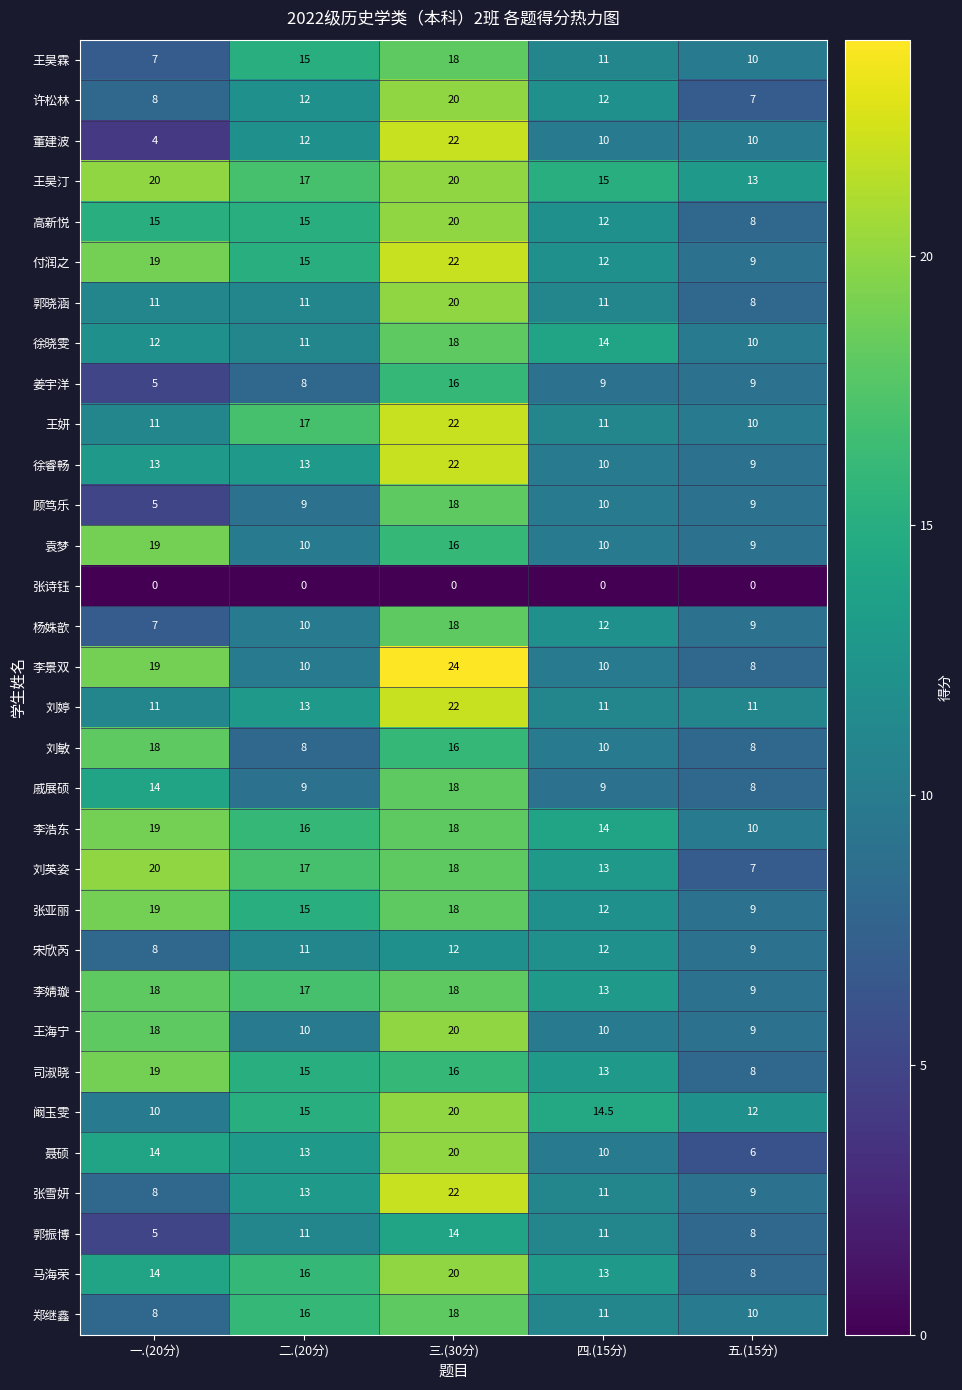

At which category is the sum across all series the highest?

三.(30分)